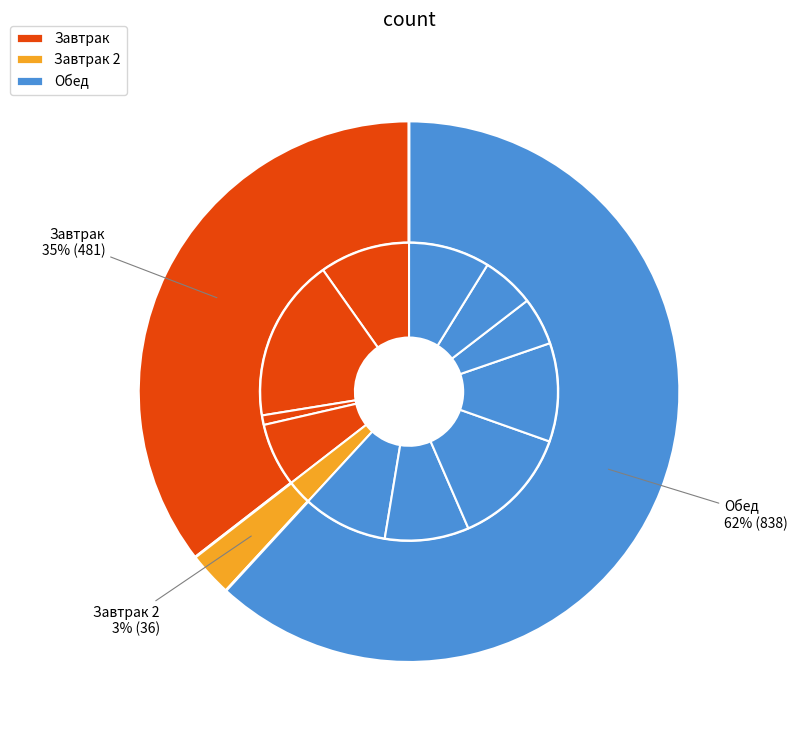

How many segments does this pie chart have?

12